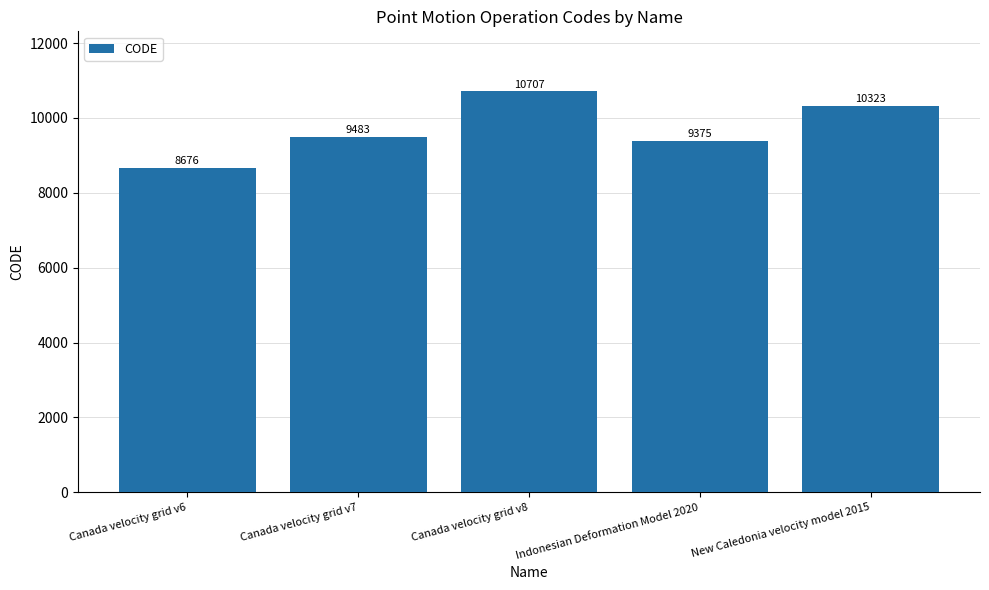

What is the label of the 1st bar from the left?

Canada velocity grid v6